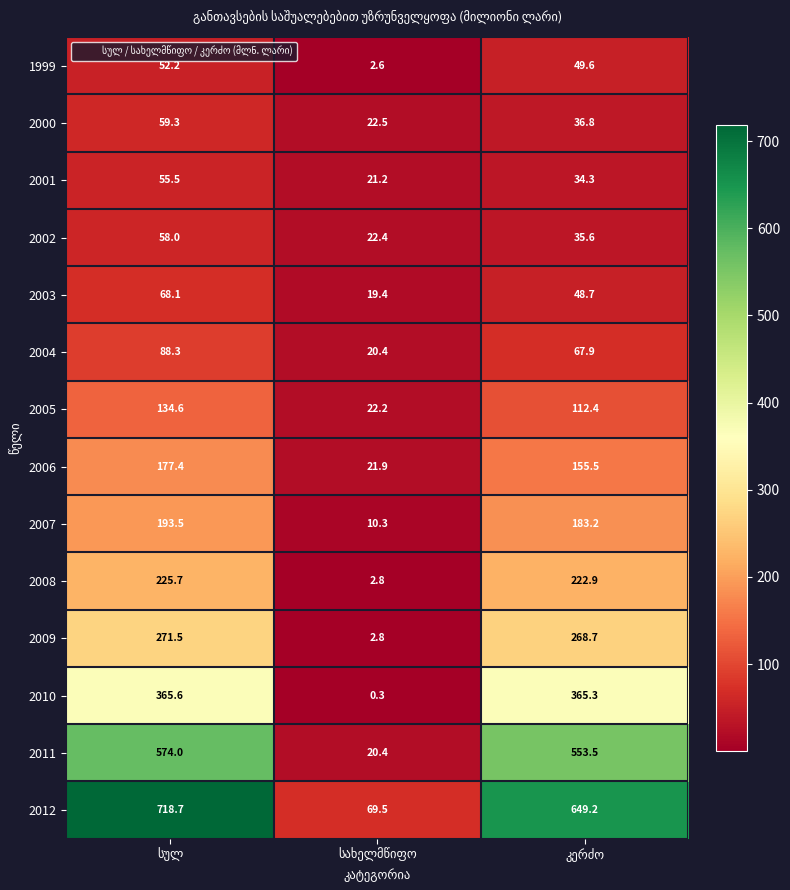

What is the difference between the maximum and minimum values in the 1999 series?

49.6